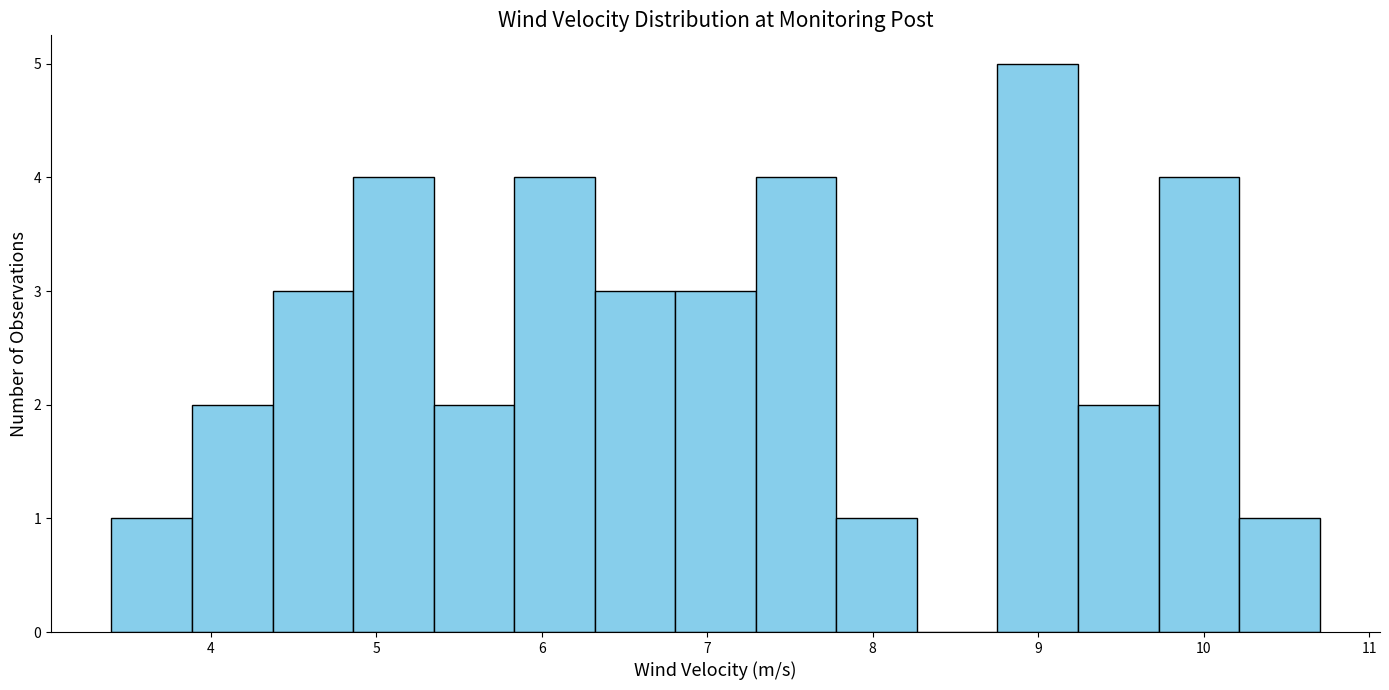

Reading left to right, transcribe this chart: for each bar, give the range it covers on the x-axis and its height. Neither the bar edges nor the heights are printed on the chart, so give them approximately, as read against the axes.

3.4 to 3.9: 1
3.9 to 4.4: 2
4.4 to 4.9: 3
4.9 to 5.3: 4
5.3 to 5.8: 2
5.8 to 6.3: 4
6.3 to 6.8: 3
6.8 to 7.3: 3
7.3 to 7.8: 4
7.8 to 8.3: 1
8.3 to 8.8: 0
8.8 to 9.2: 5
9.2 to 9.7: 2
9.7 to 10.2: 4
10.2 to 10.7: 1